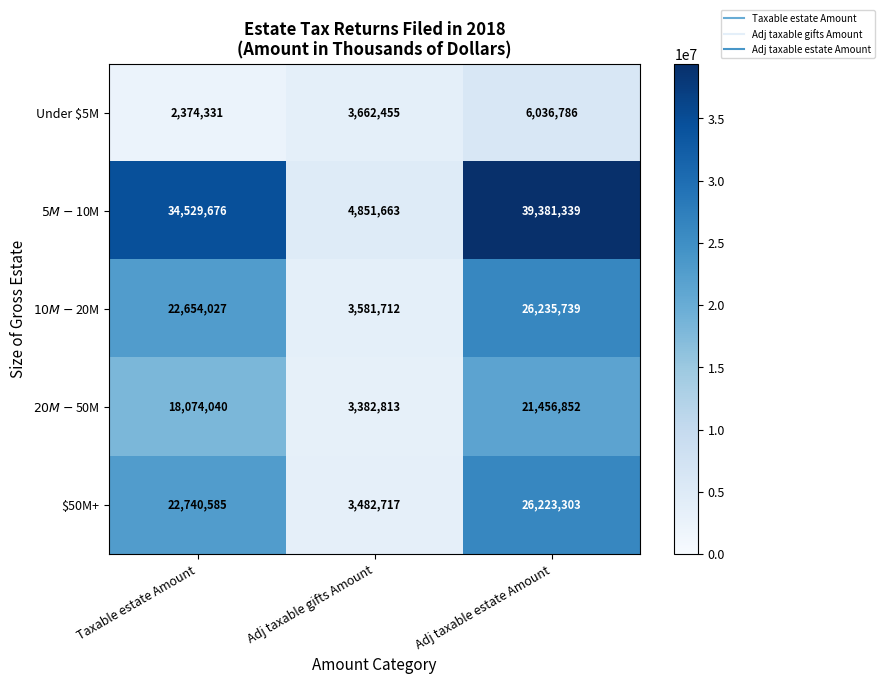

At which category does the chart reach its minimum across all series?

Taxable estate Amount